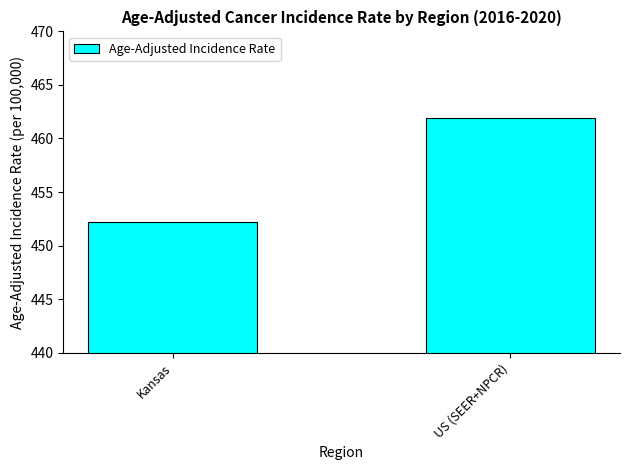

What is the minimum value shown in the chart?

452.2